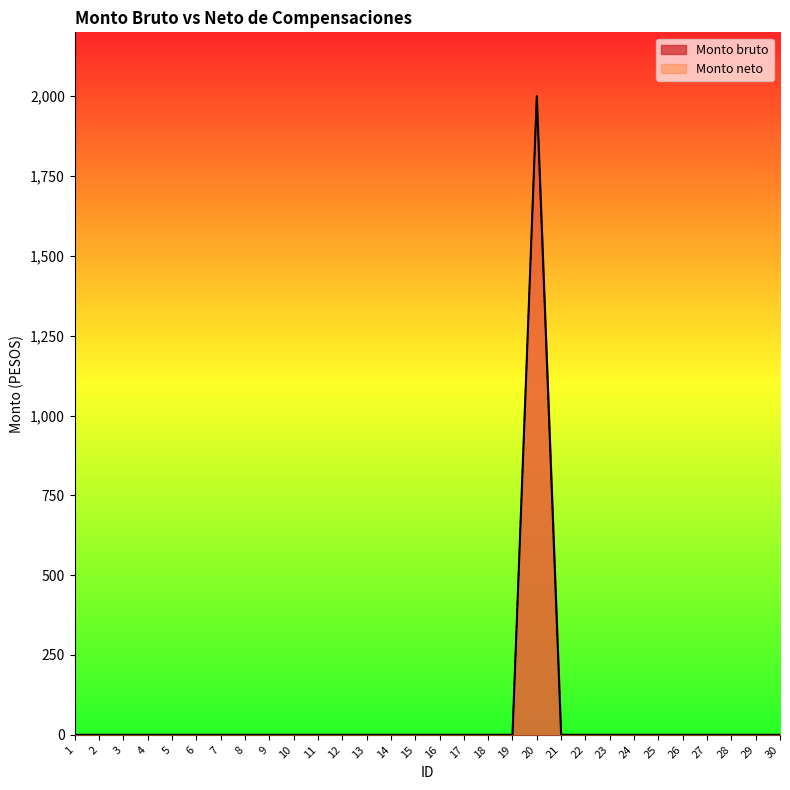

What is the highest value of the Monto neto series?

2000